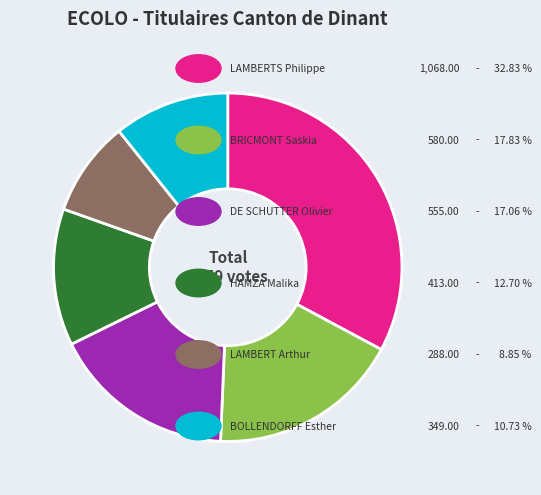

Does any single category account for the majority?

No